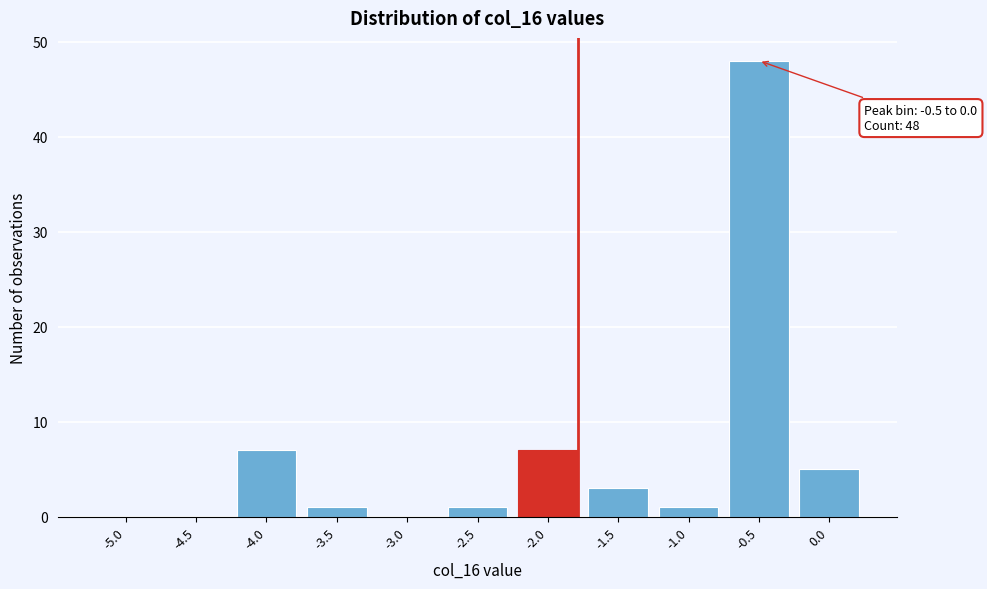

Reading right to left, extract all data points from this chart.

0.0=5	-0.5=48	-1.0=1	-1.5=3	-2.0=7	-2.5=1	-3.0=0	-3.5=1	-4.0=7	-4.5=0	-5.0=0